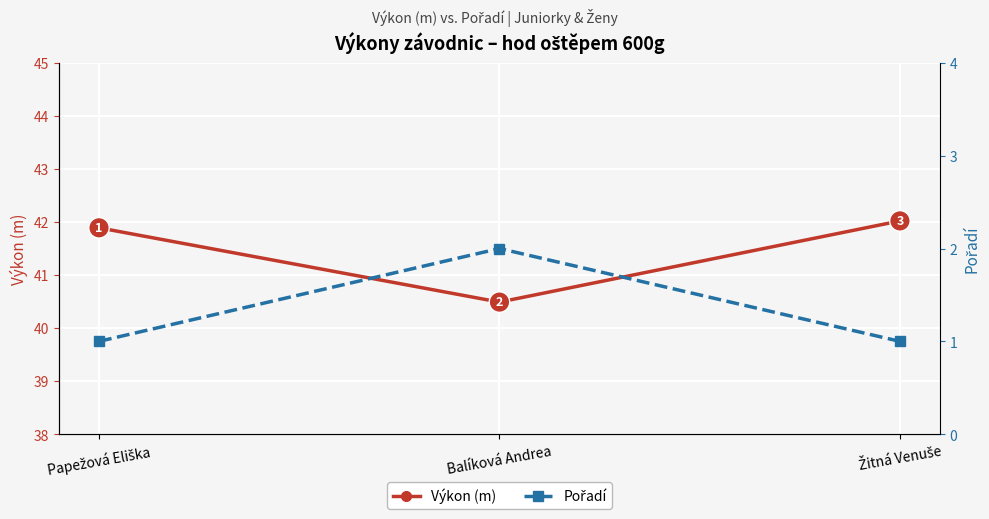

Reading right to left, extract all data points from this chart.

Výkon (m): Žitná Venuše=42.0	Balíková Andrea=40.5	Papežová Eliška=41.9
Pořadí: Žitná Venuše=1.0	Balíková Andrea=2.0	Papežová Eliška=1.0